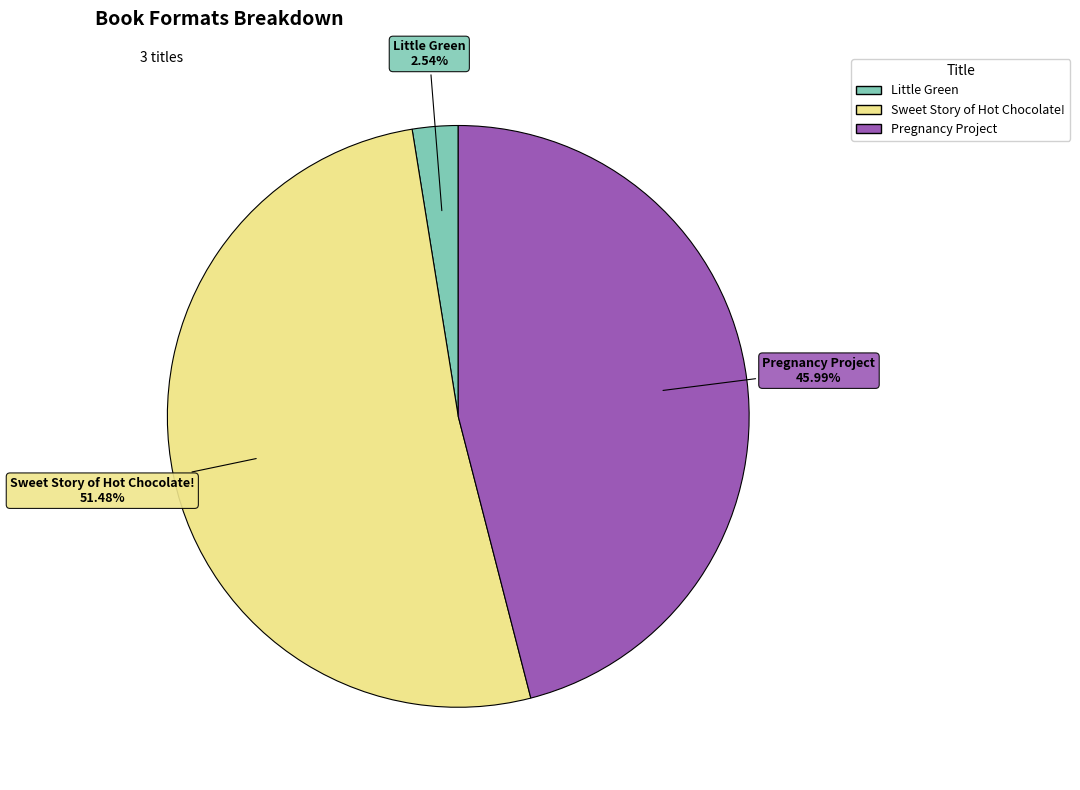

What is the total percentage of Little Green and Pregnancy Project?

48.5%